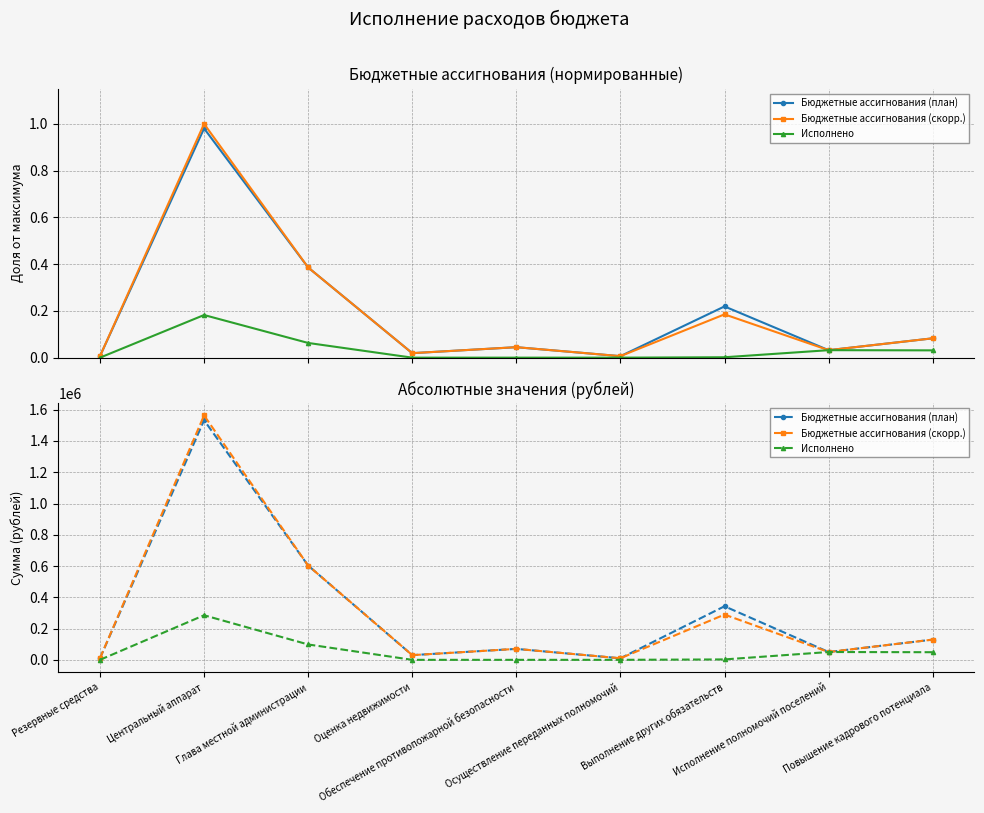

True or false: Исполнено has more than 0 points higher than both neighbors.

True